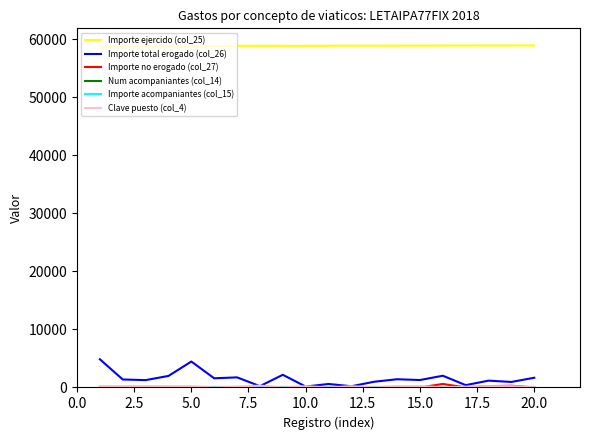

Where is the first local maximum for Importe total erogado (col_26)?

5.0